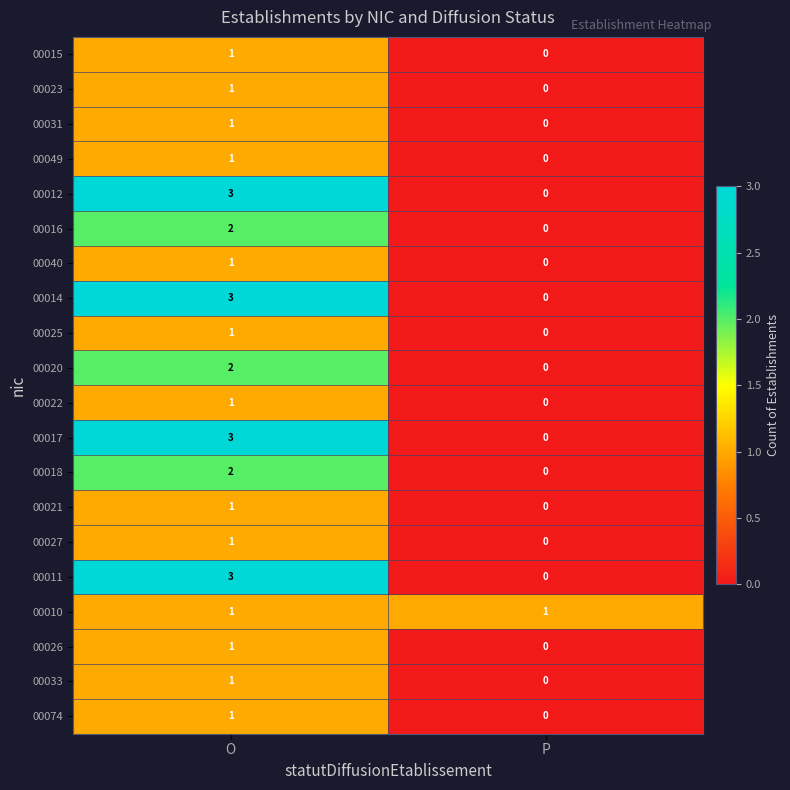

Count the number of data series in this chart.

20